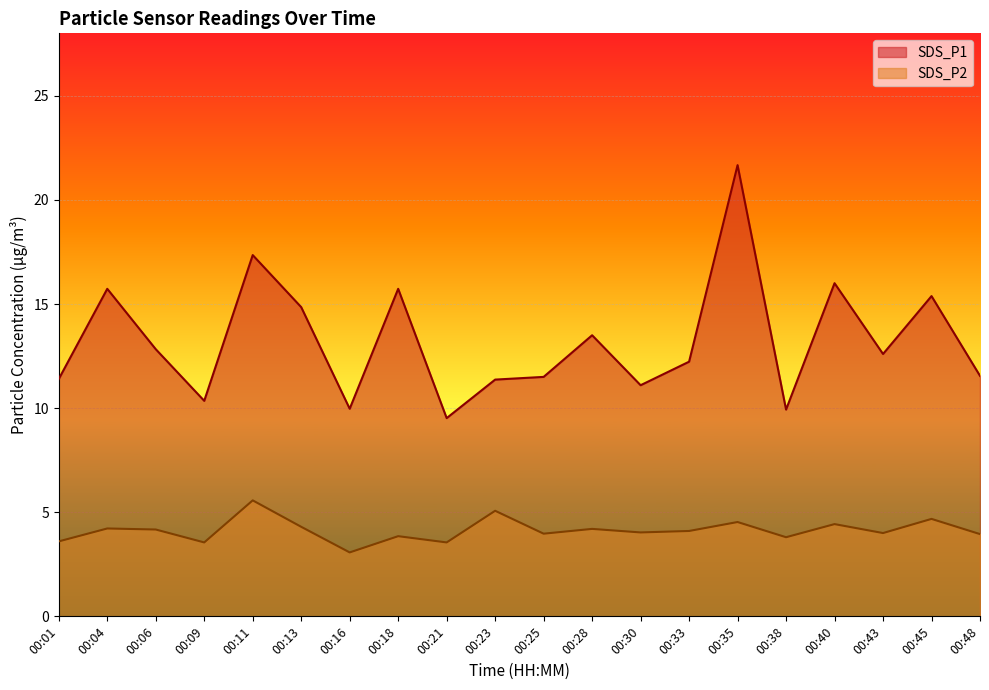

Where is the first local minimum for SDS_P2?

00:09